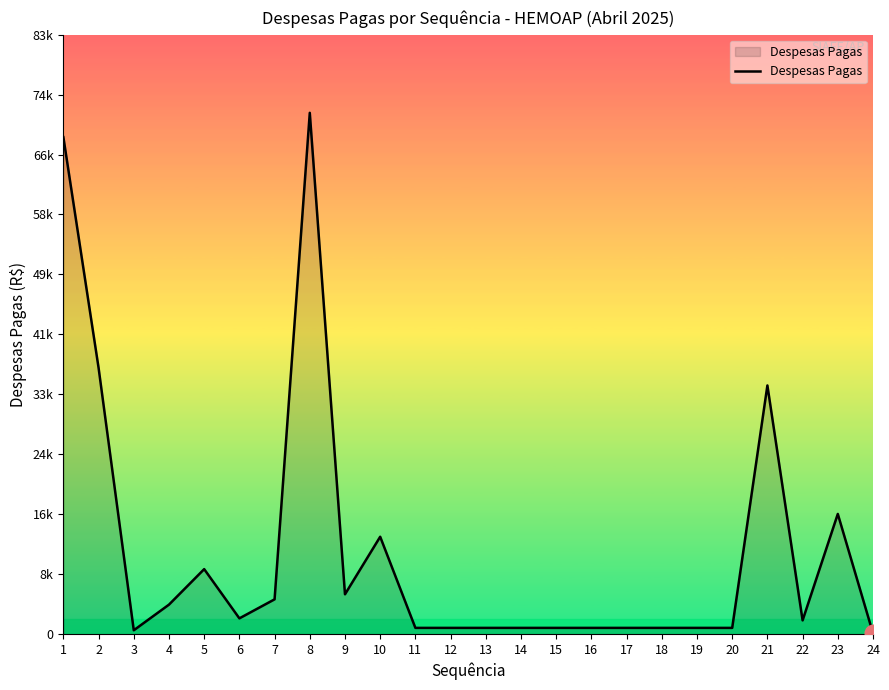

Reading left to right, list all the values displayed in this chart.

1=68982.2	2=36972.0	3=549.5	4=4106.1	5=9033.4	6=2200.7	7=4841.6	8=72359.0	9=5540.0	10=13527.5	11=880.0	12=880.0	13=880.0	14=880.0	15=880.0	16=880.0	17=880.0	18=880.0	19=880.0	20=878.6	21=34524.0	22=1924.7	23=16693.8	24=129.1